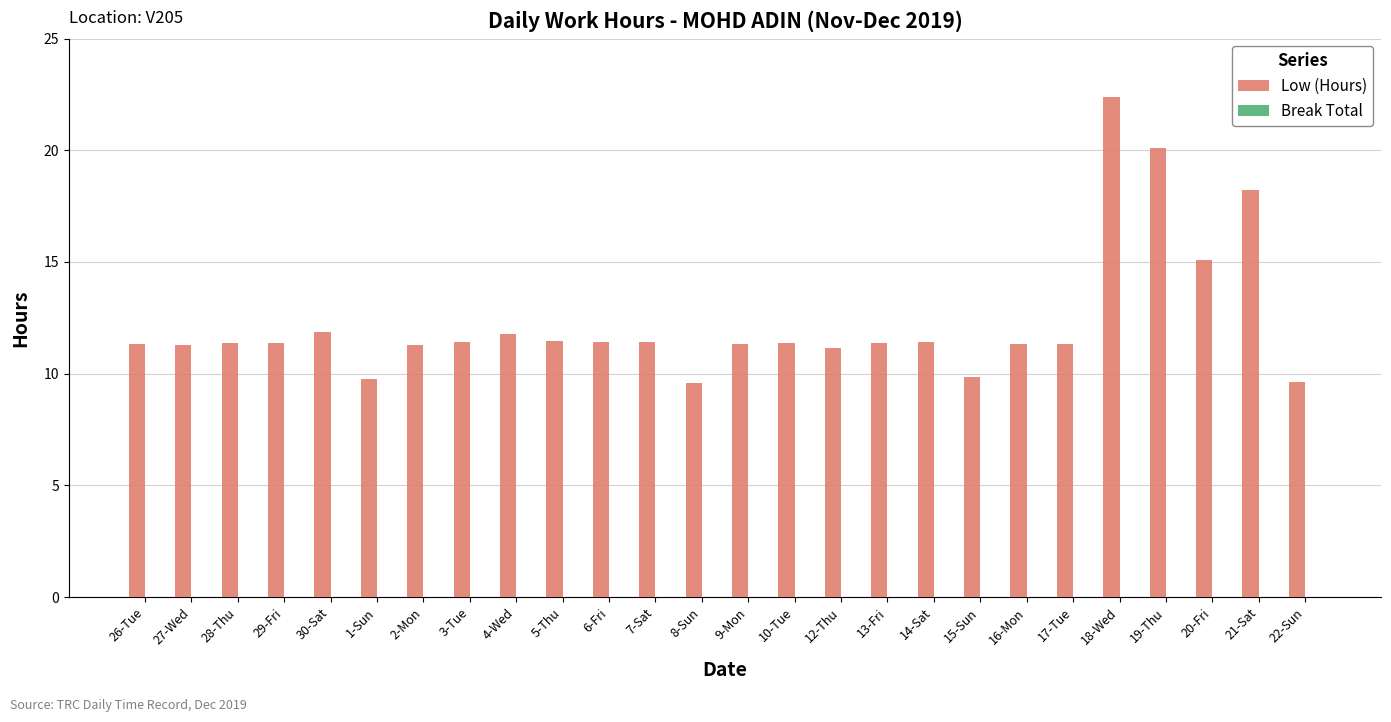

What is the change in value from 14-Sat to 20-Fri?

+3.7